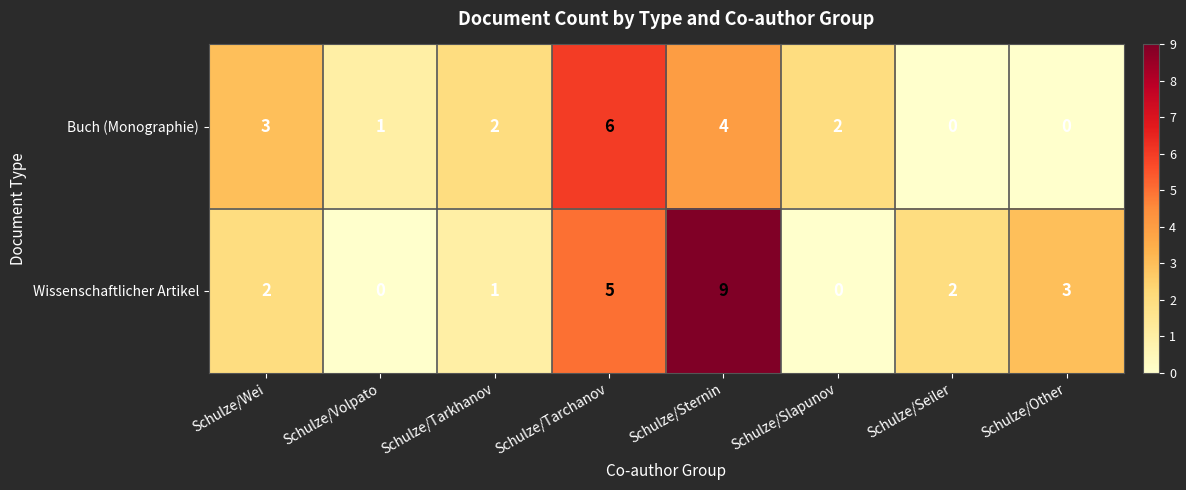

How many categories are shown in the chart?

8